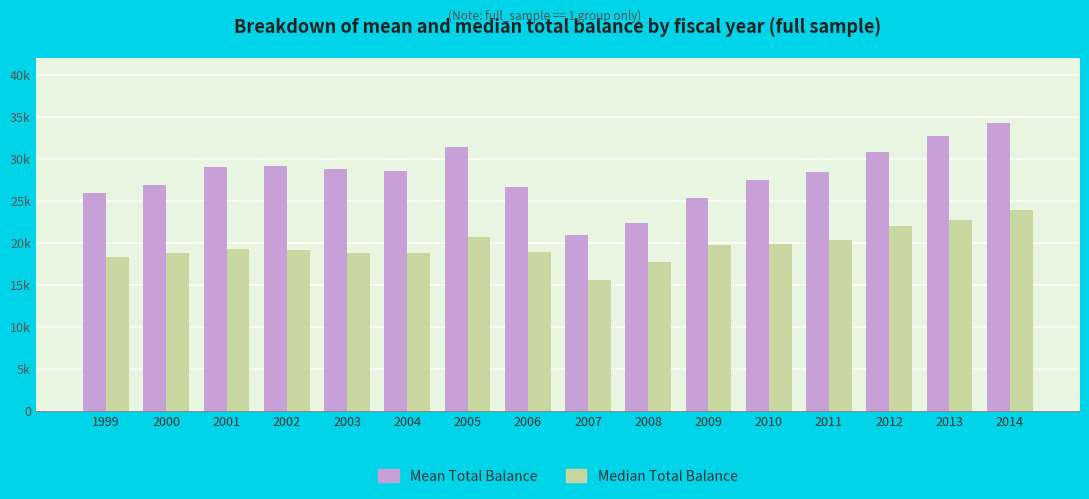

Are the bars grouped side by side (vs. stacked)?

Yes